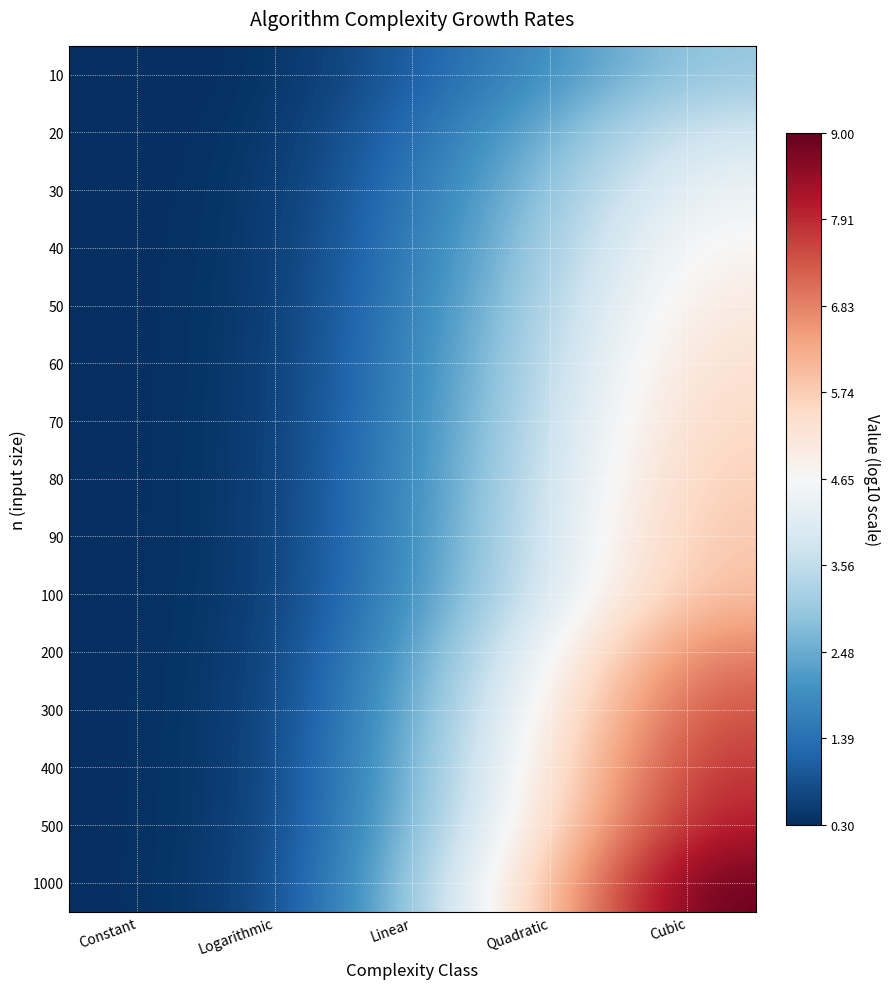

What is the total value across all series at Quadratic?

59.3